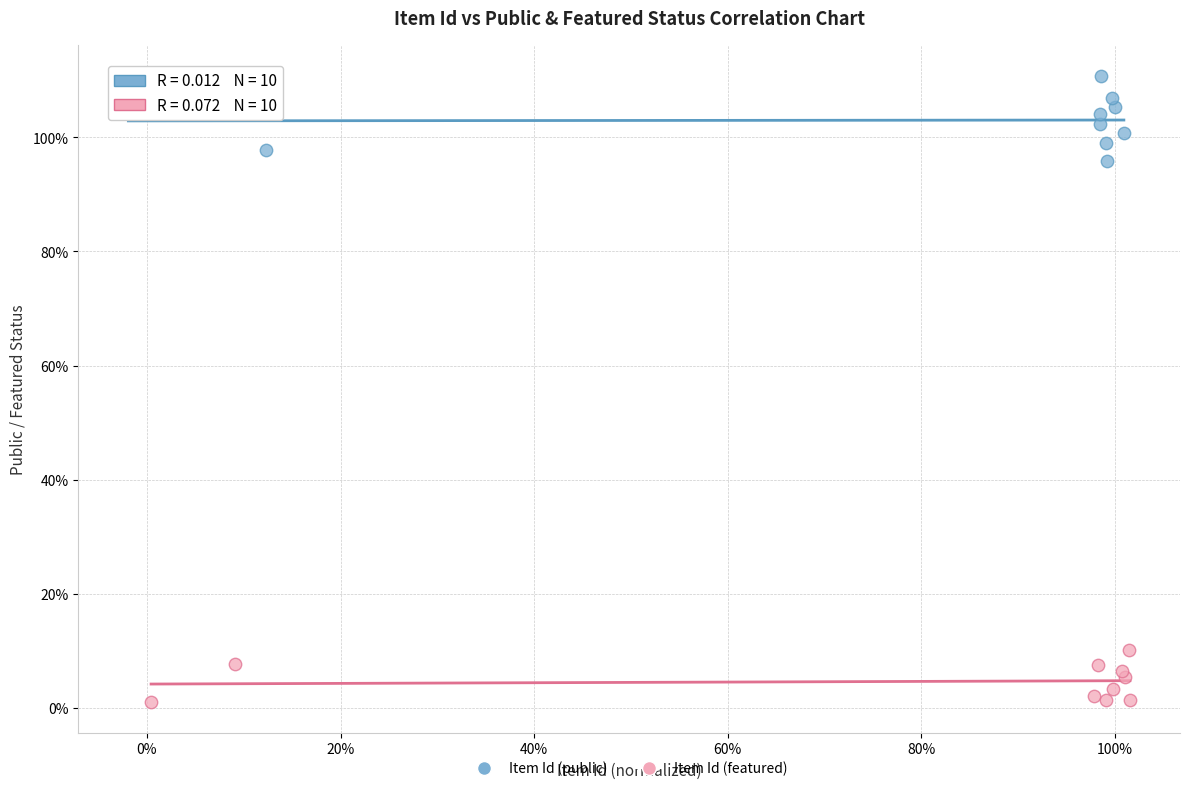

Which series has the largest Y range (max minus min)?

Item Id (public)